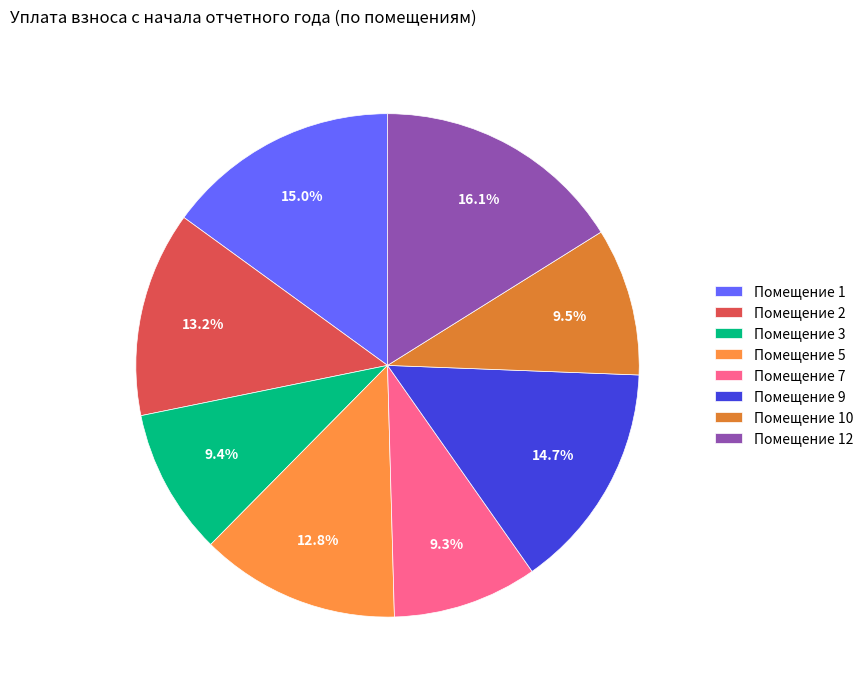

How many slices are in this pie chart?

8